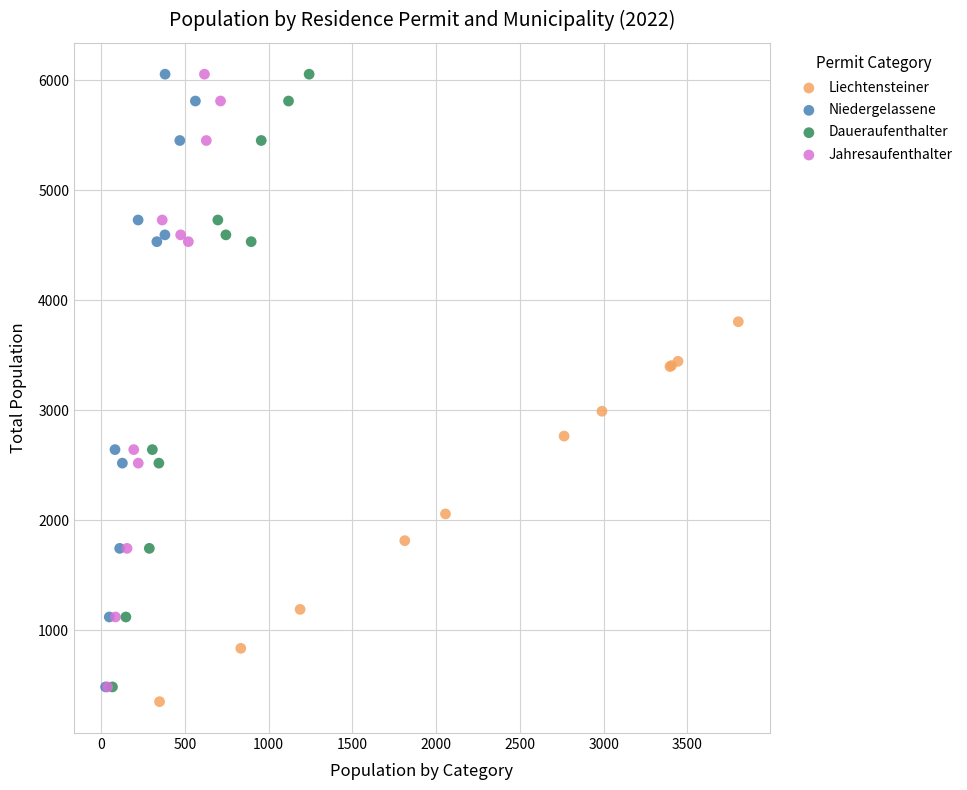

Which series reaches the minimum Y coordinate?

Liechtensteiner